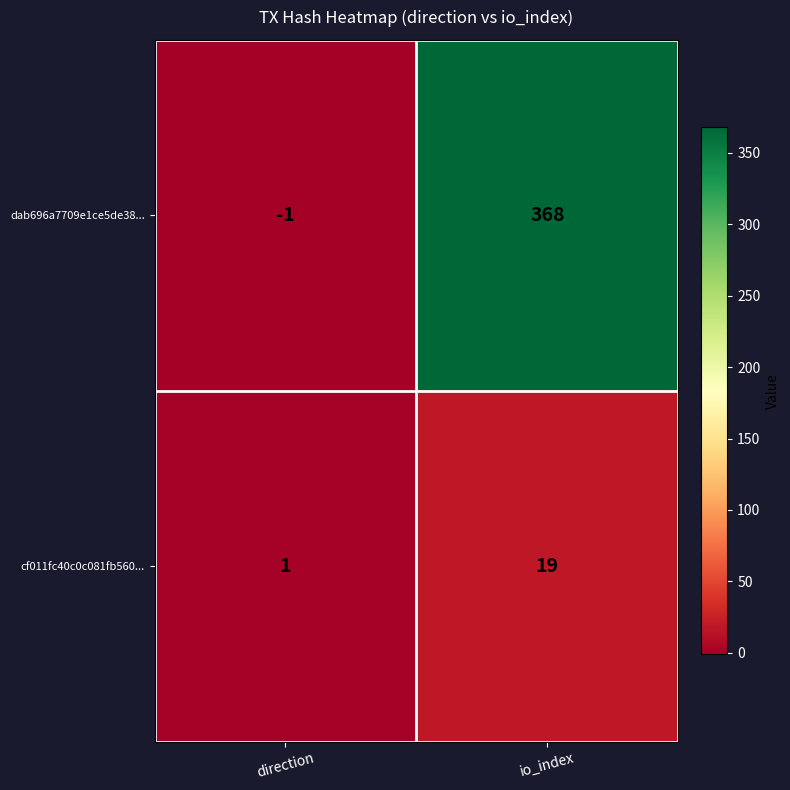

Is it true that dab696a7709e1ce5de38... equals -1 at direction?

True